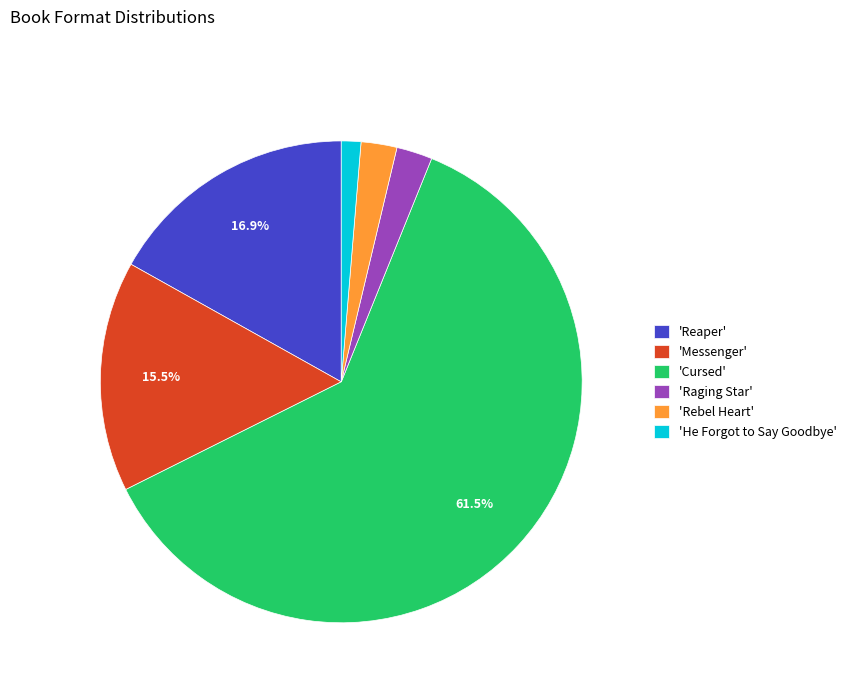

Approximately how many times larger is the value at 'He Forgot to Say Goodbye' compared to 'Rebel Heart'?

0.5